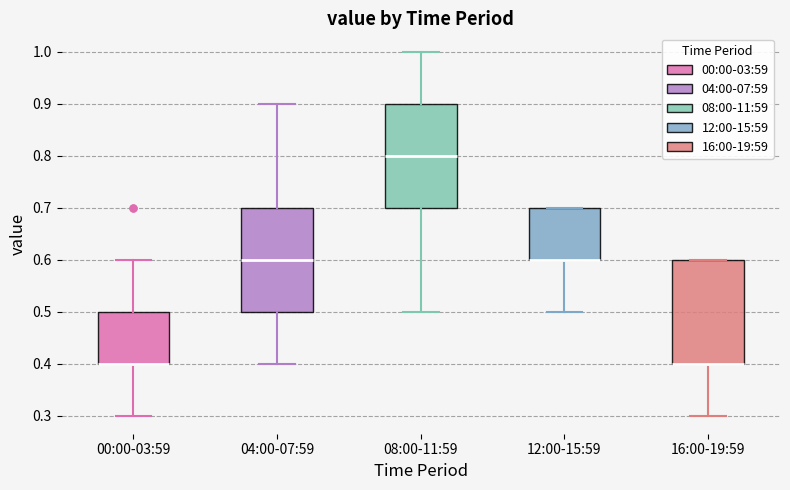

Reading left to right, transcribe this box plot: for each box, give where its median line is, the range the box spans, and where its two whiskers end, as read against the y-axis. The values are not printed on the chart, so give them approximately, as read against the axis.

00:00-03:59: median 0.4 (drawn on the box's lower edge), box 0.4 to 0.5, whiskers 0.3 to 0.6
04:00-07:59: median 0.6, box 0.5 to 0.7, whiskers 0.4 to 0.9
08:00-11:59: median 0.8, box 0.7 to 0.9, whiskers 0.5 to 1.0
12:00-15:59: median 0.6 (drawn on the box's lower edge), box 0.6 to 0.7, whiskers 0.5 to 0.7
16:00-19:59: median 0.4 (drawn on the box's lower edge), box 0.4 to 0.6, whiskers 0.3 to 0.6